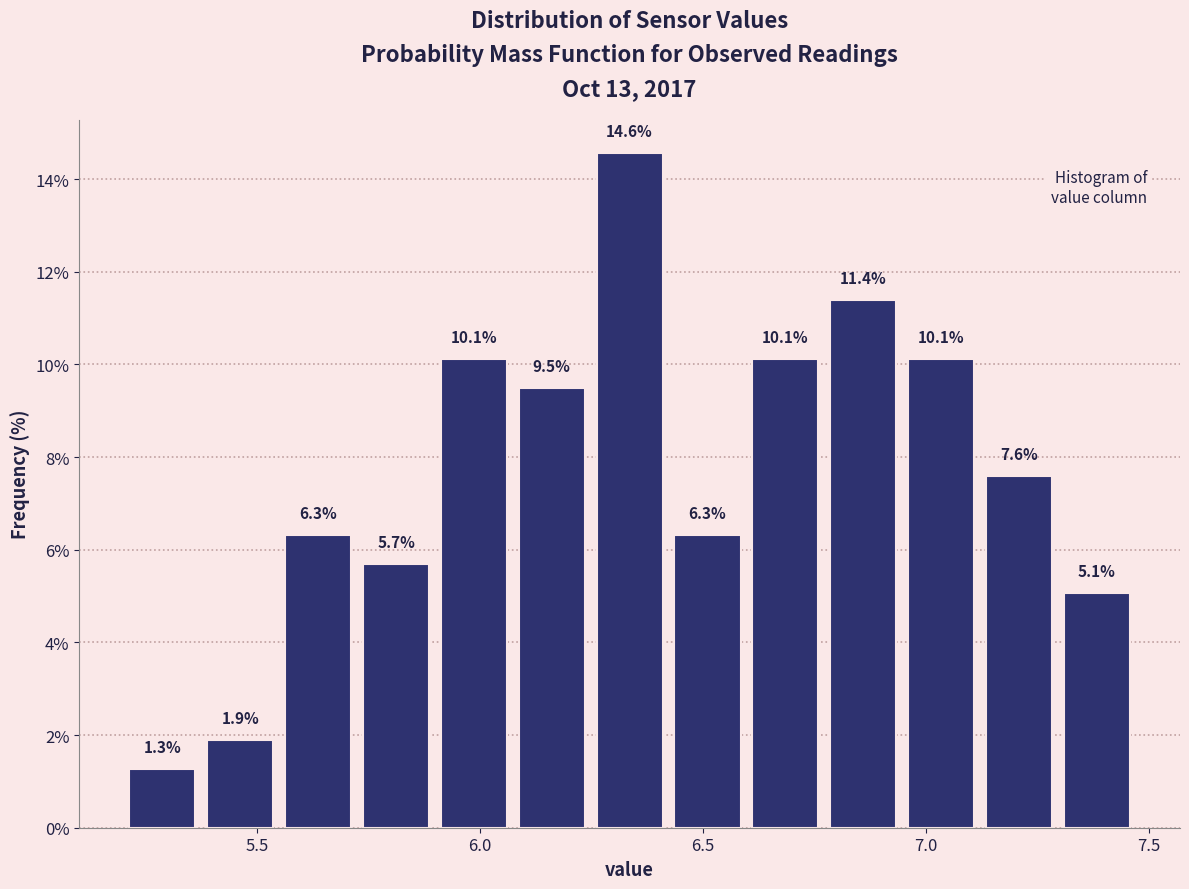

Around what value on the x-axis is the tallest bar? Give the approximate position of its centre, as read against the axis.

6.35